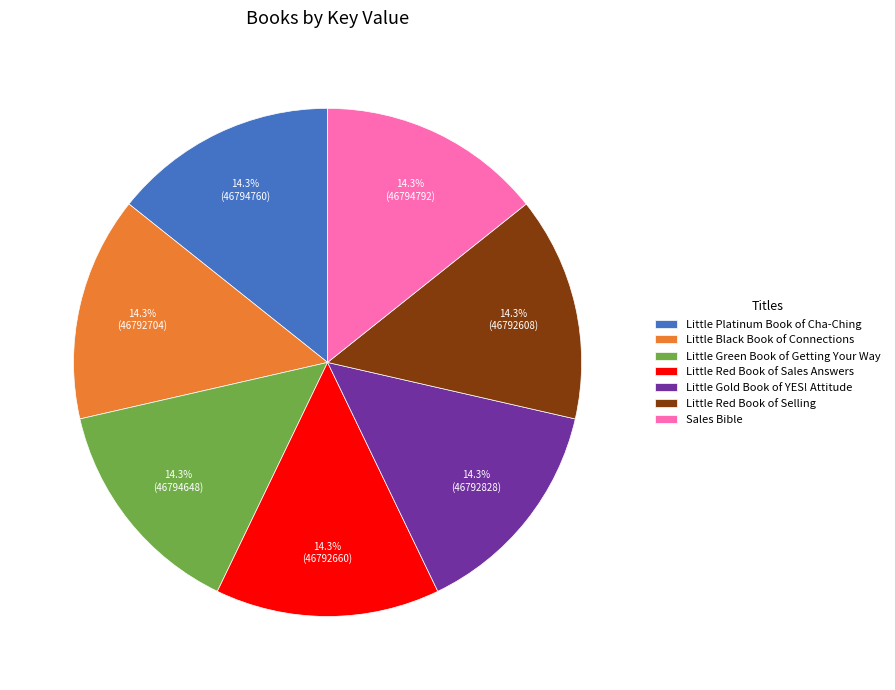

To the nearest percent, what portion does Little Platinum Book of Cha-Ching represent?

14%